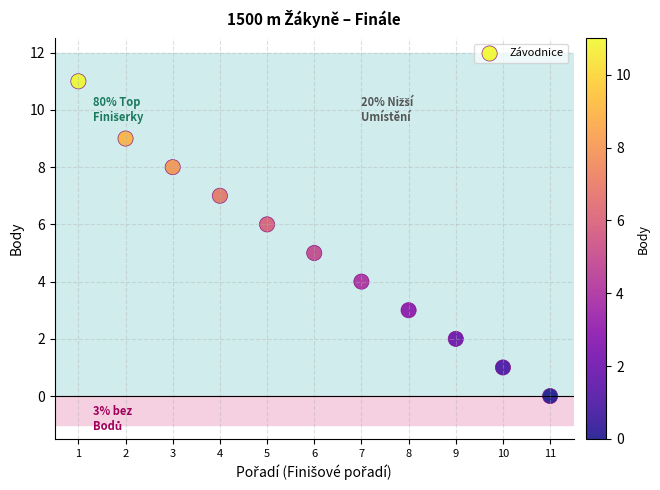

What is the average X value?

6